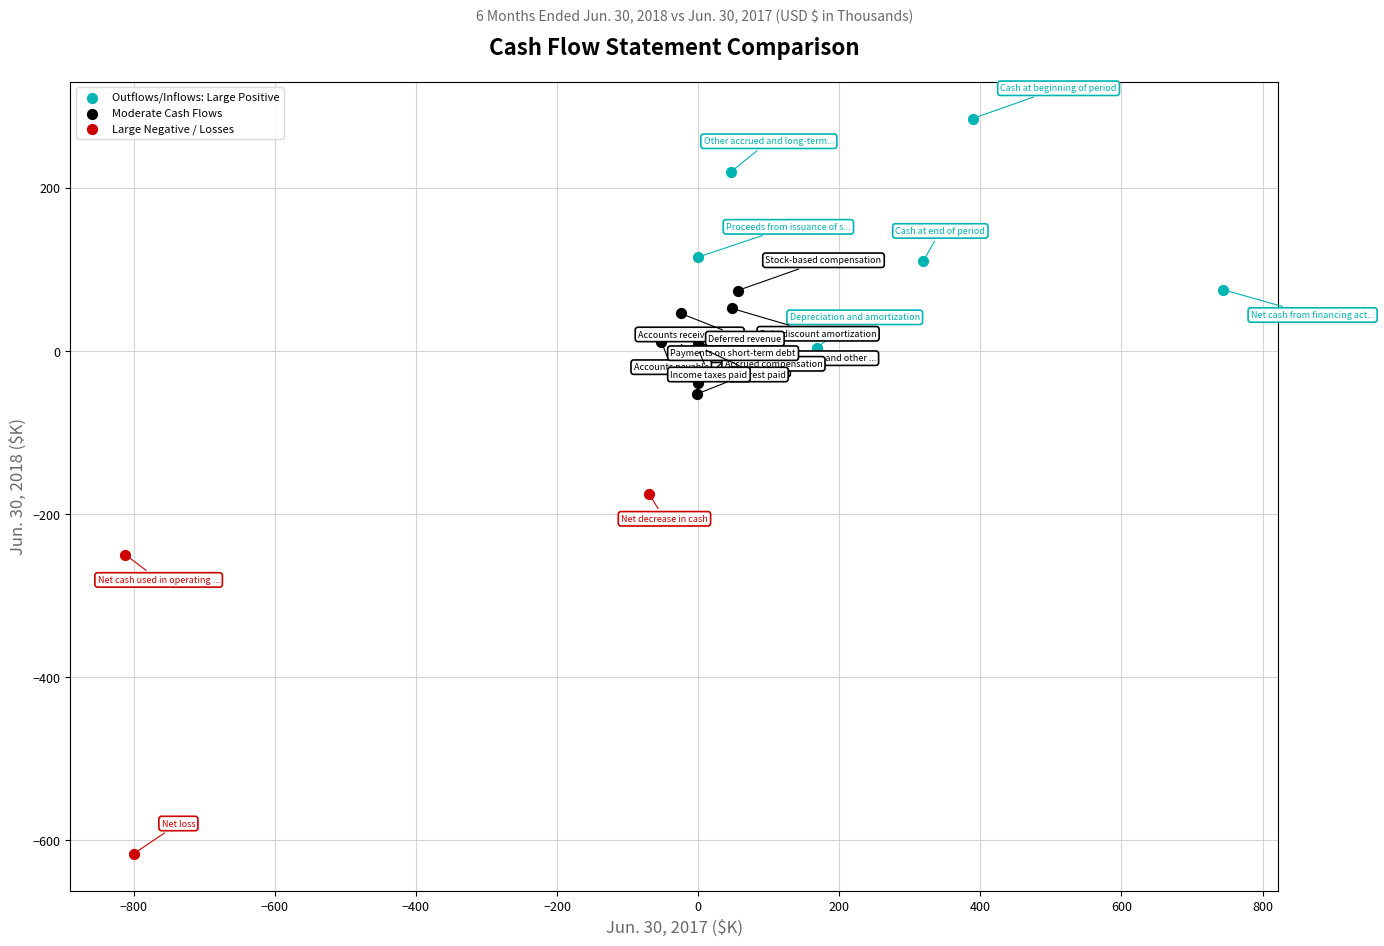

Which series reaches the maximum Y coordinate?

Outflows/Inflows: Large Positive